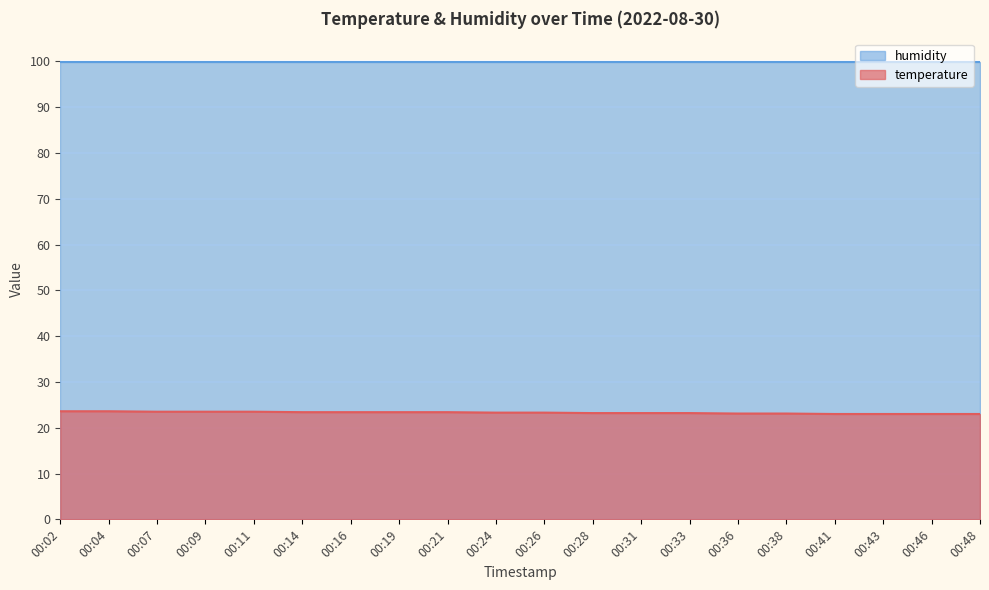

Reading left to right, extract all data points from this chart.

23.6	23.6	23.5	23.5	23.5	23.4	23.4	23.4	23.4	23.3	23.3	23.2	23.2	23.2	23.1	23.1	23.0	23.0	23.0	23.0